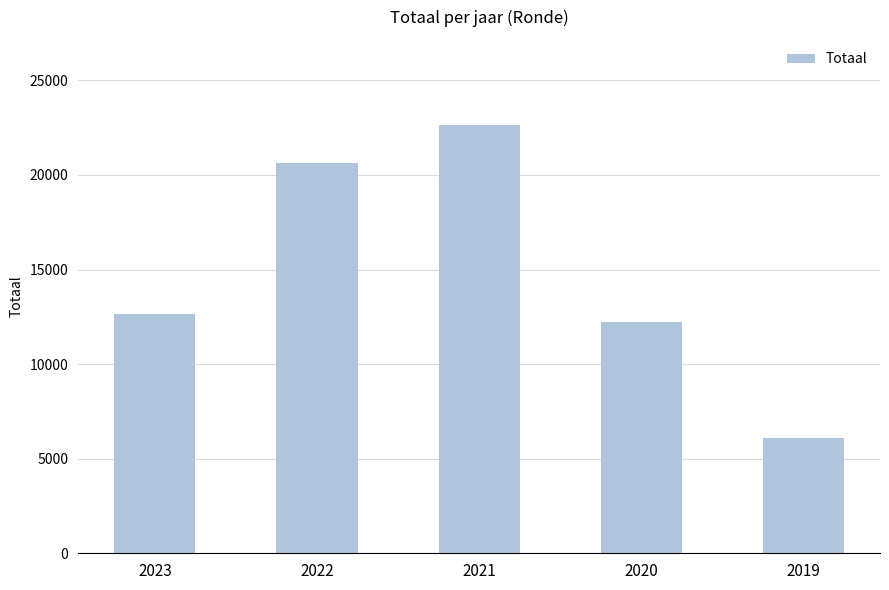

What is the difference between the maximum and minimum values?

16523